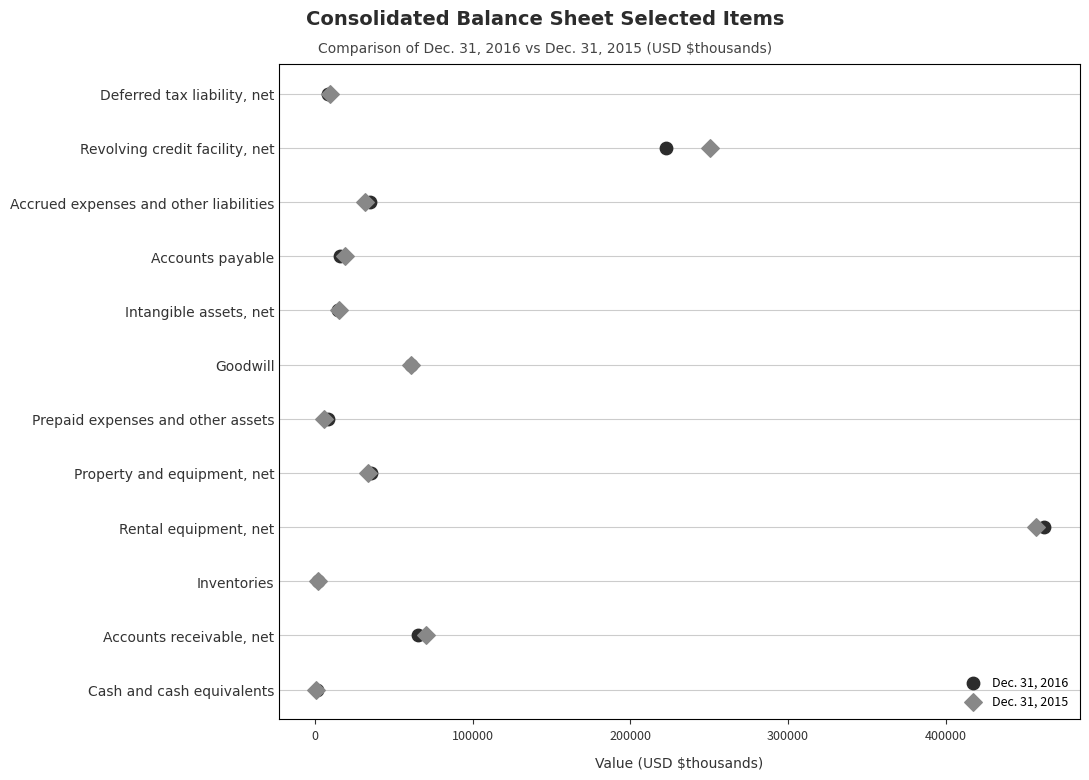

What are all the series names shown in the legend?

Dec. 31, 2016, Dec. 31, 2015